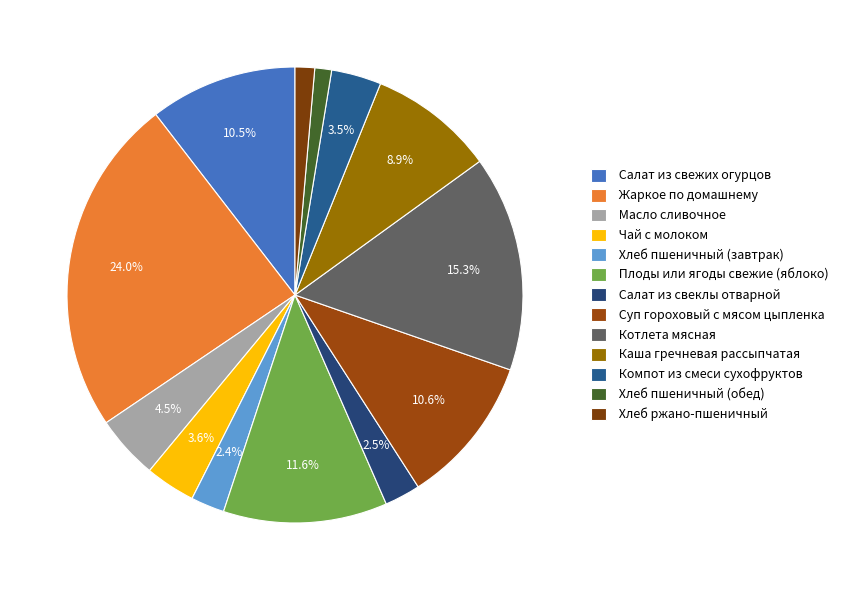

How many segments does this pie chart have?

13